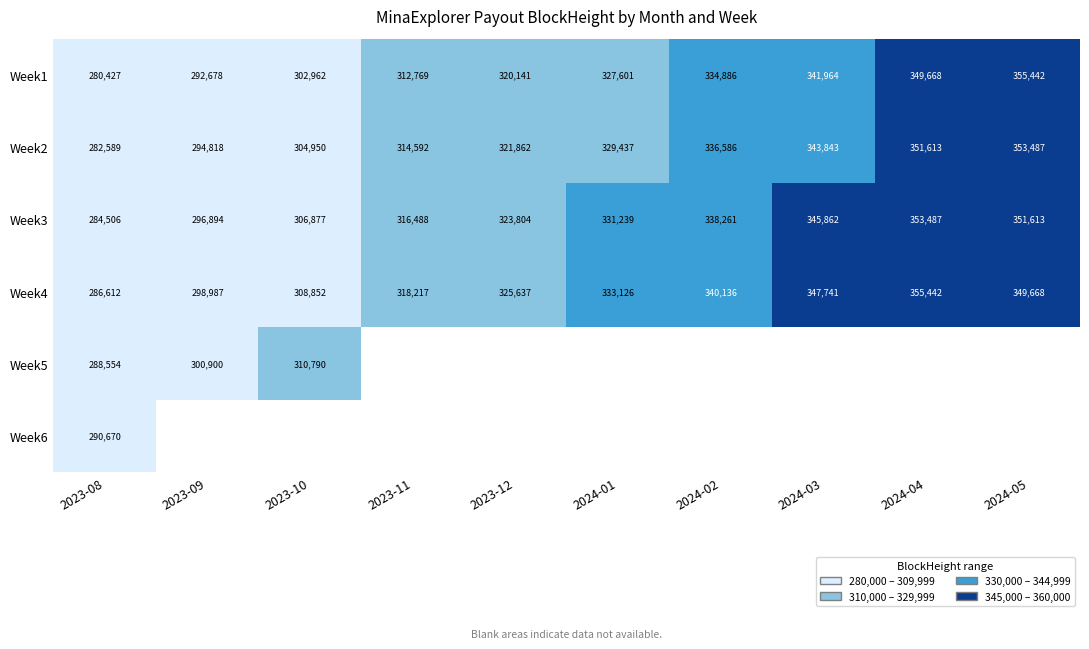

The Week2 series shows 336586 at 2024-02. True or false?

True